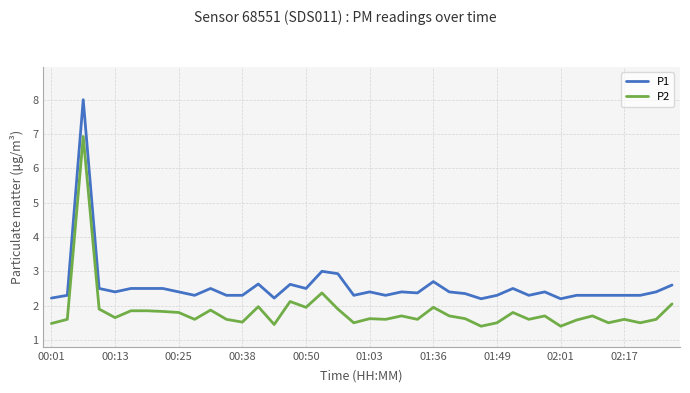

Which series has the largest total across all categories?

P1